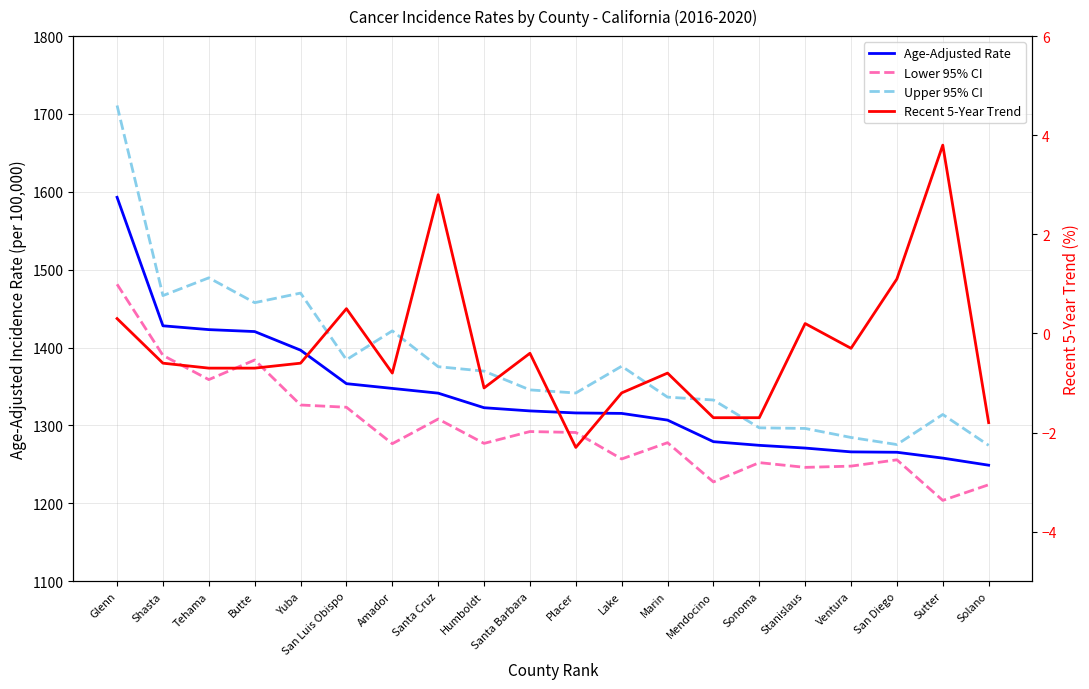

True or false: Age-Adjusted Rate and Lower 95% CI intersect in this chart.

False